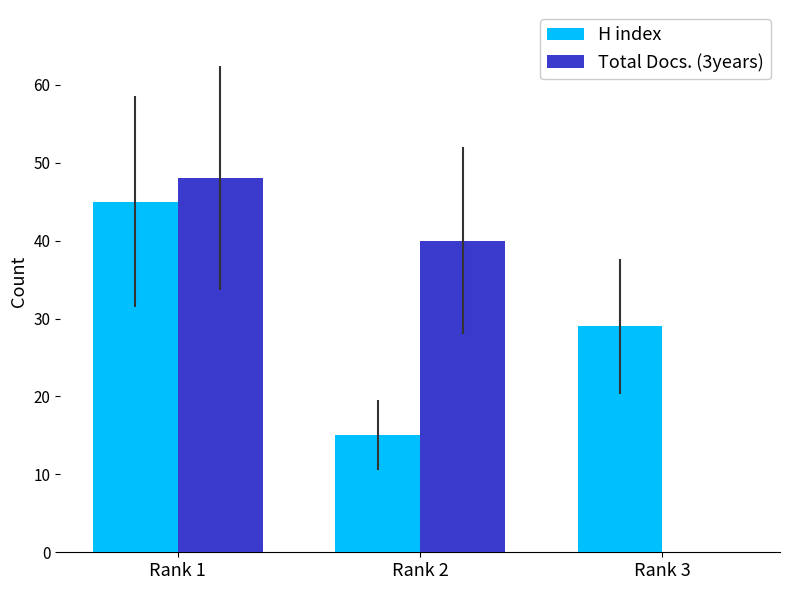

The value of H index at Rank 1 is 22. True or false?

False